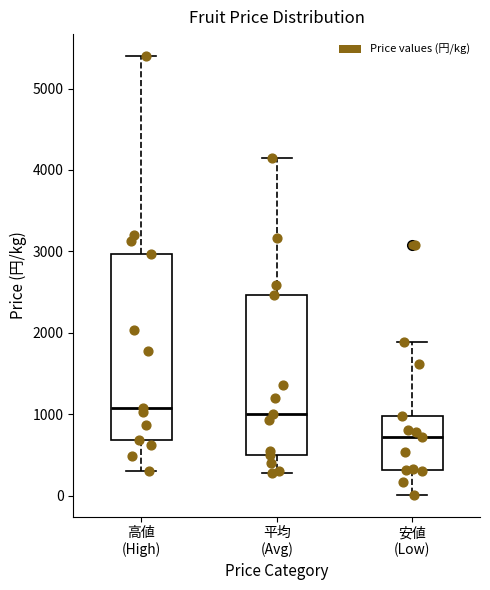

Reading left to right, transcribe this box plot: for each box, give where its median line is, the range the box spans, and where its two whiskers end, as read against the y-axis. The values are not printed on the chart, so give them approximately, as read against the axis.

高値 (High): median 1100, box 700 to 3000, whiskers 300 to 5400
平均 (Avg): median 1000, box 500 to 2500, whiskers 300 to 4100
安値 (Low): median 700, box 300 to 1000, whiskers 0 to 1900